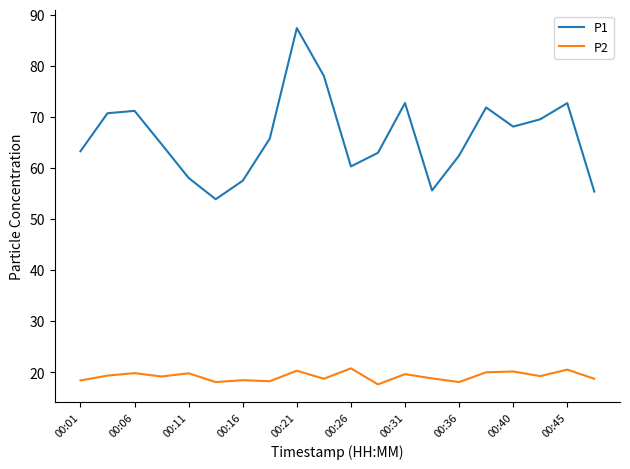

Which series has the widest spread of values?

P1